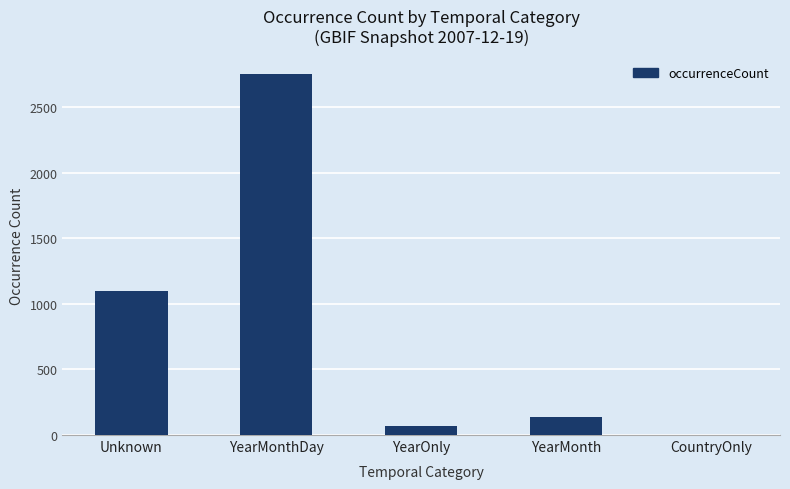

Count the number of categories in the chart.

5